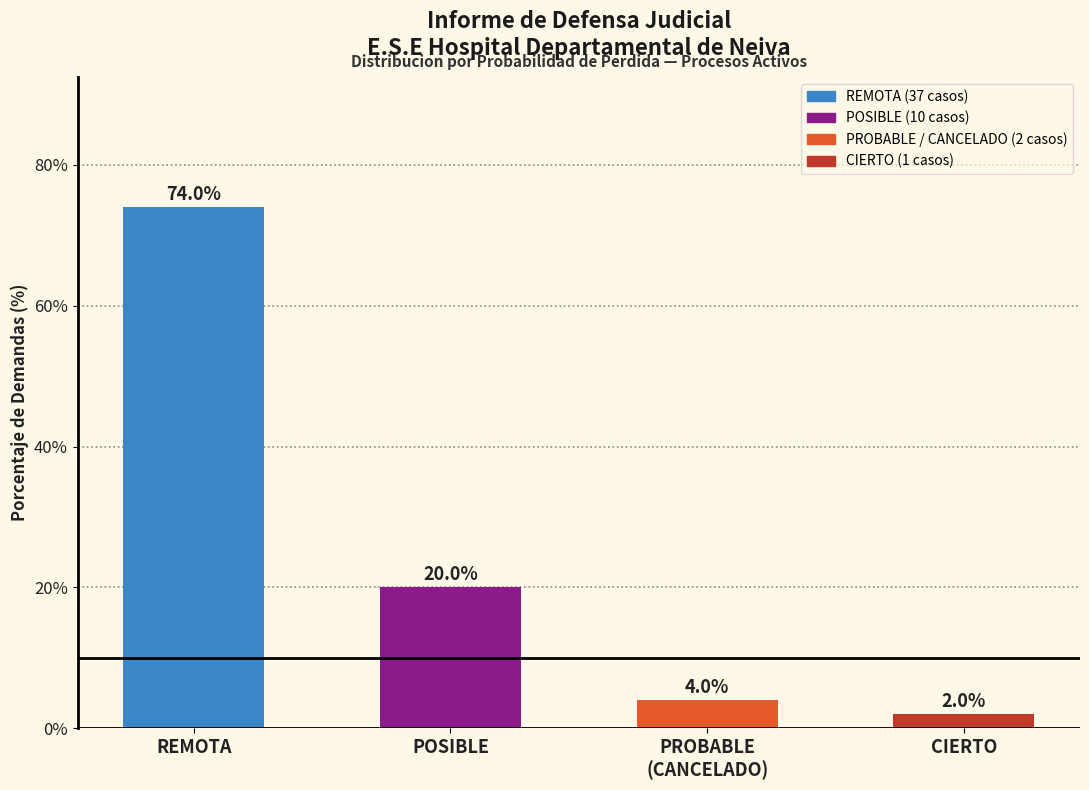

Reading left to right, list all the values displayed in this chart.

74	20	4	2